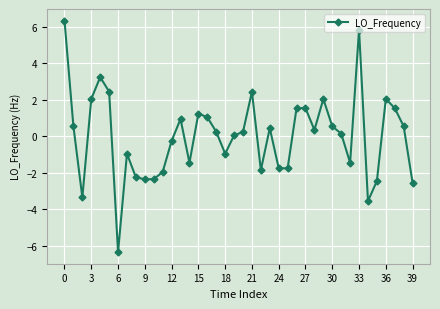

What is the difference between the second highest and minimum values?

12.2